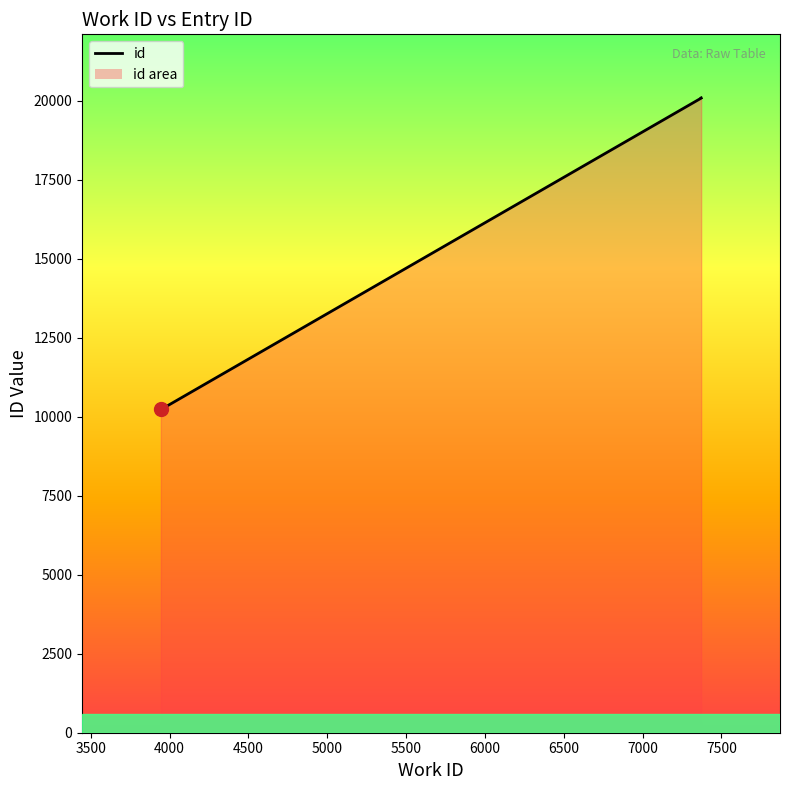

What value does the data have at 5500?

10322